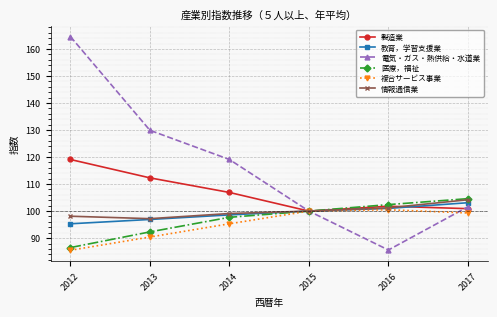

Is it true that 情報通信業 equals 47.7 at 2016?

False